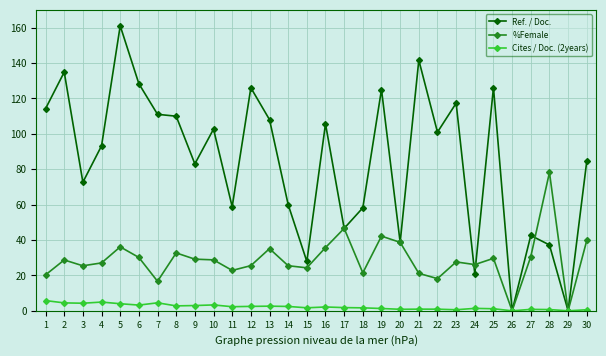

Is the value of Cites / Doc. (2years) at 3 greater than the value of Ref. / Doc. at 27?

No